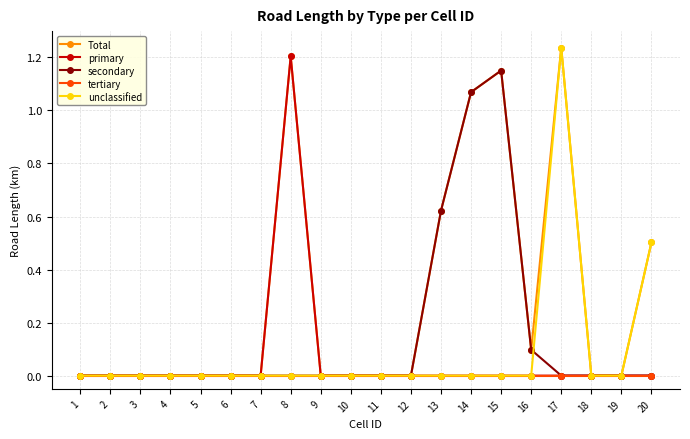

The value of primary at 19 is 0.0. True or false?

True